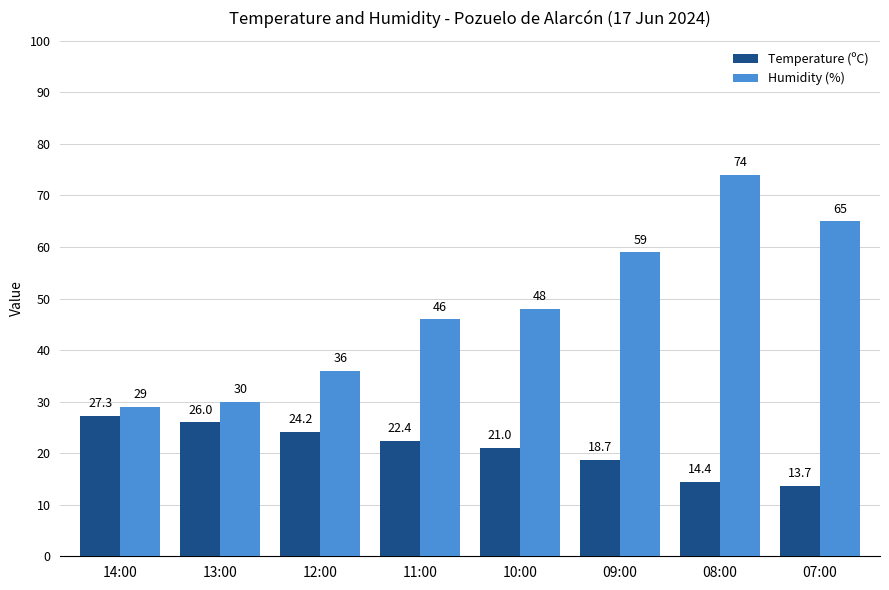

Read the Humidity (%) value at 10:00.

48.0